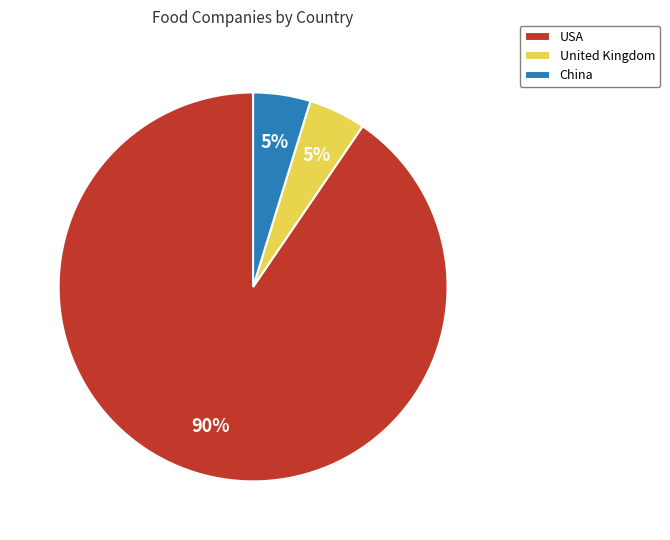

To the nearest percent, what is the combined percentage of USA and United Kingdom?

95%